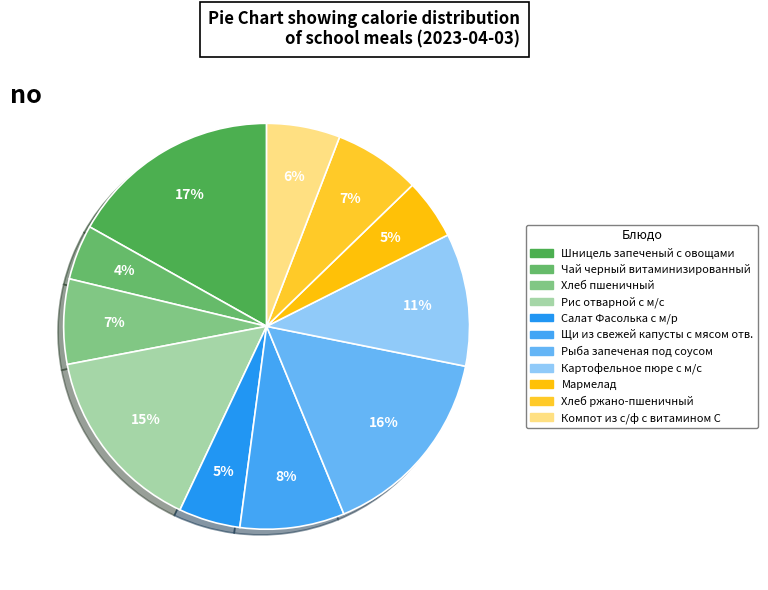

To the nearest percent, what portion does Компот из с/ф с витамином С represent?

6%